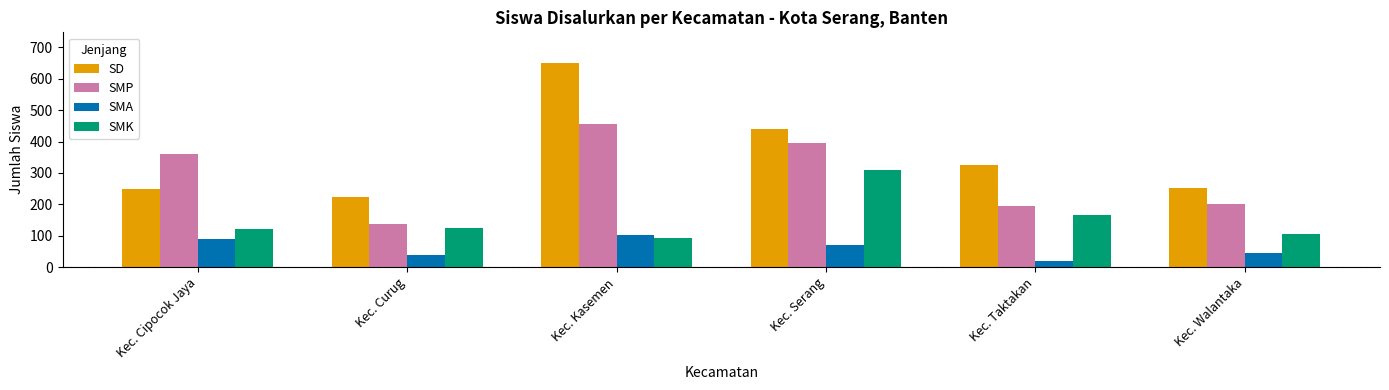

Rank the series by their maximum value, from lowest to highest.

SMA, SMK, SMP, SD